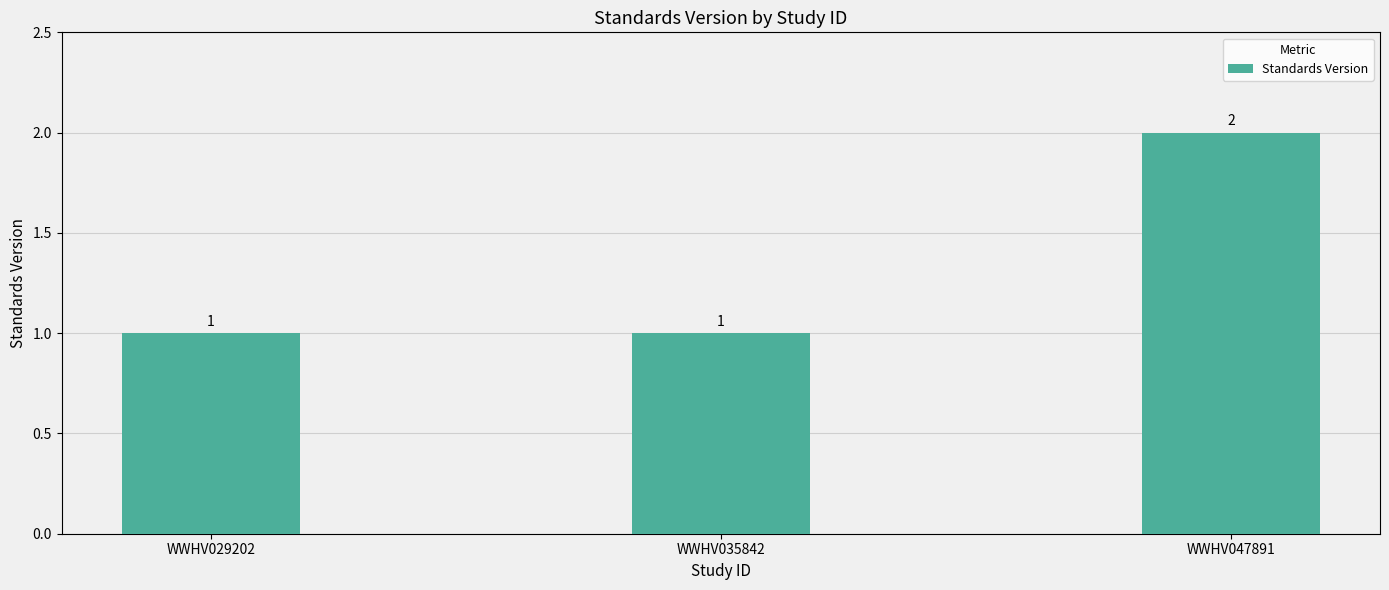

What is the value of the 1st bar from the left?

1